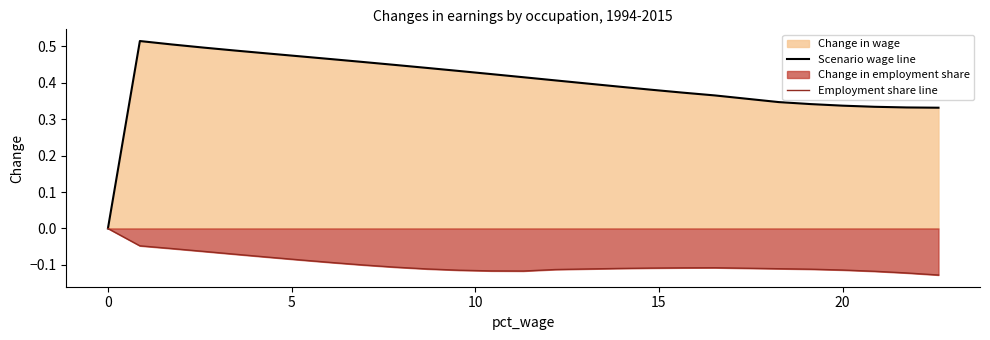

True or false: Scenario wage line and Employment share line intersect in this chart.

False